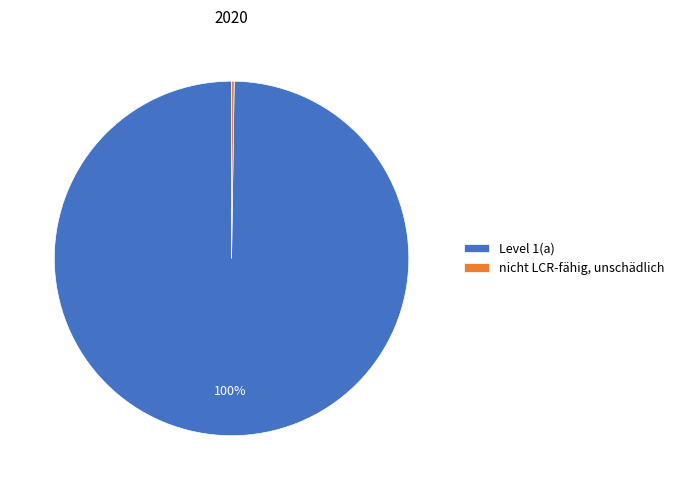

Which slice is the largest?

Level 1(a)